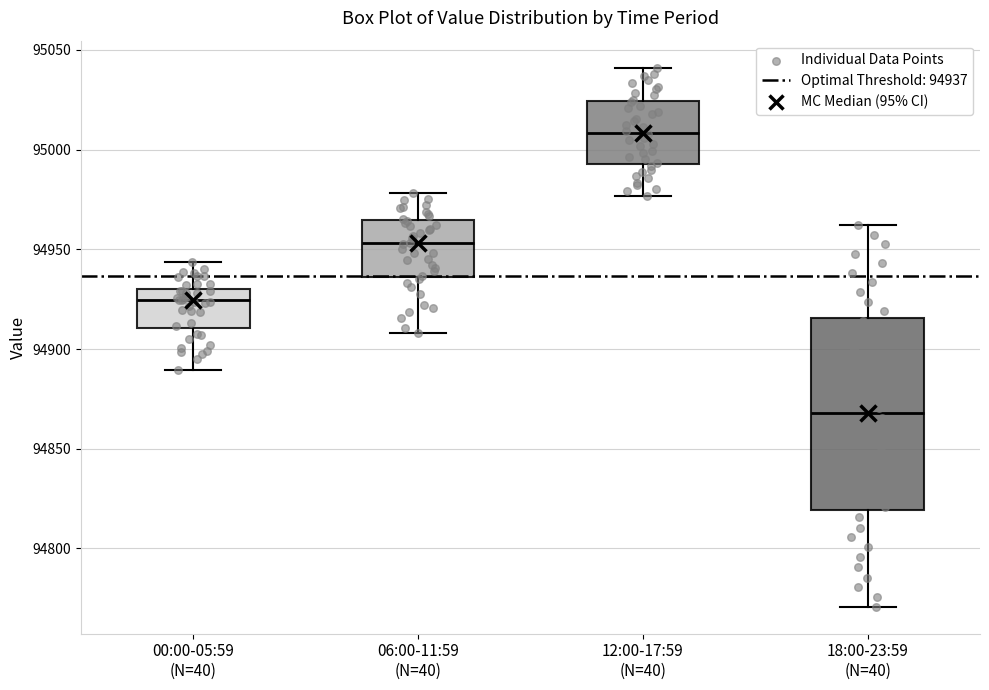

Reading left to right, transcribe this box plot: for each box, give where its median line is, the range the box spans, and where its two whiskers end, as read against the y-axis. The values are not printed on the chart, so give them approximately, as read against the axis.

00:00-05:59 (N=40): median 94925, box 94910 to 94930, whiskers 94890 to 94945
06:00-11:59 (N=40): median 94955, box 94935 to 94965, whiskers 94910 to 94980
12:00-17:59 (N=40): median 95010, box 94995 to 95025, whiskers 94975 to 95040
18:00-23:59 (N=40): median 94870, box 94820 to 94915, whiskers 94770 to 94960